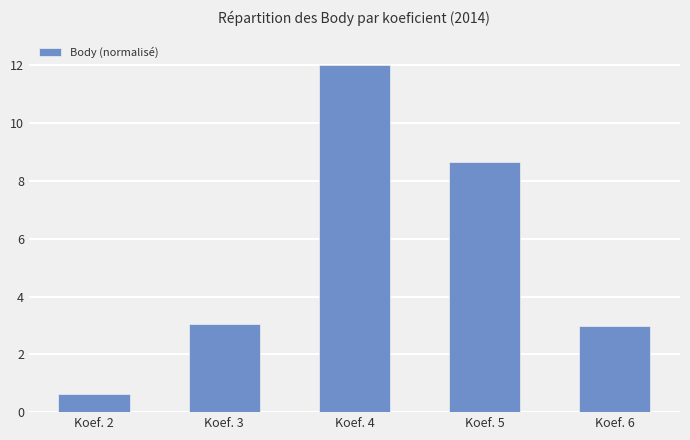

Reading right to left, what are all the values shown in this chart?

Koef. 6=3.0	Koef. 5=8.6	Koef. 4=12.0	Koef. 3=3.1	Koef. 2=0.6